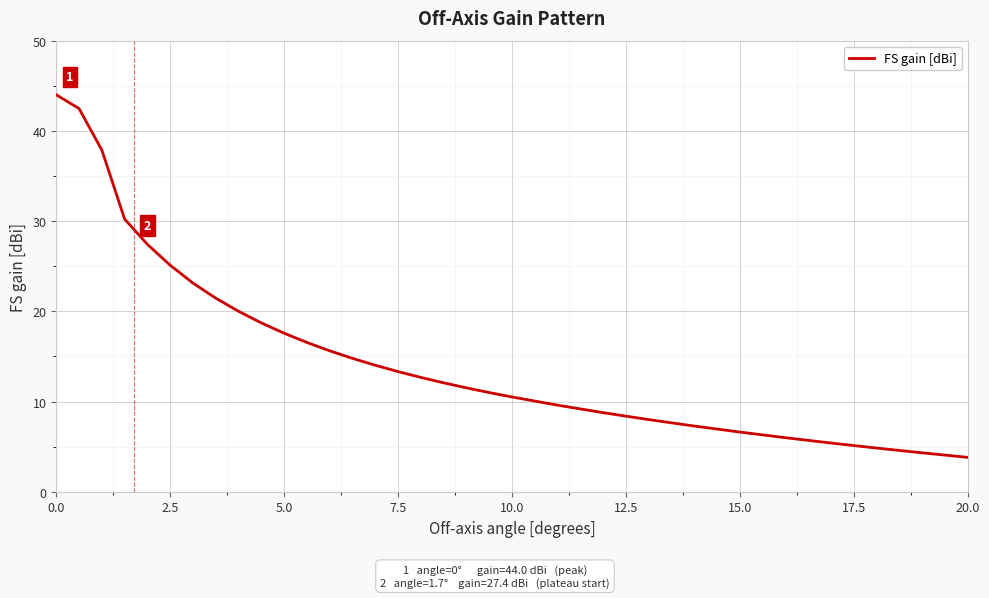

What is the minimum value shown in the chart?

3.8